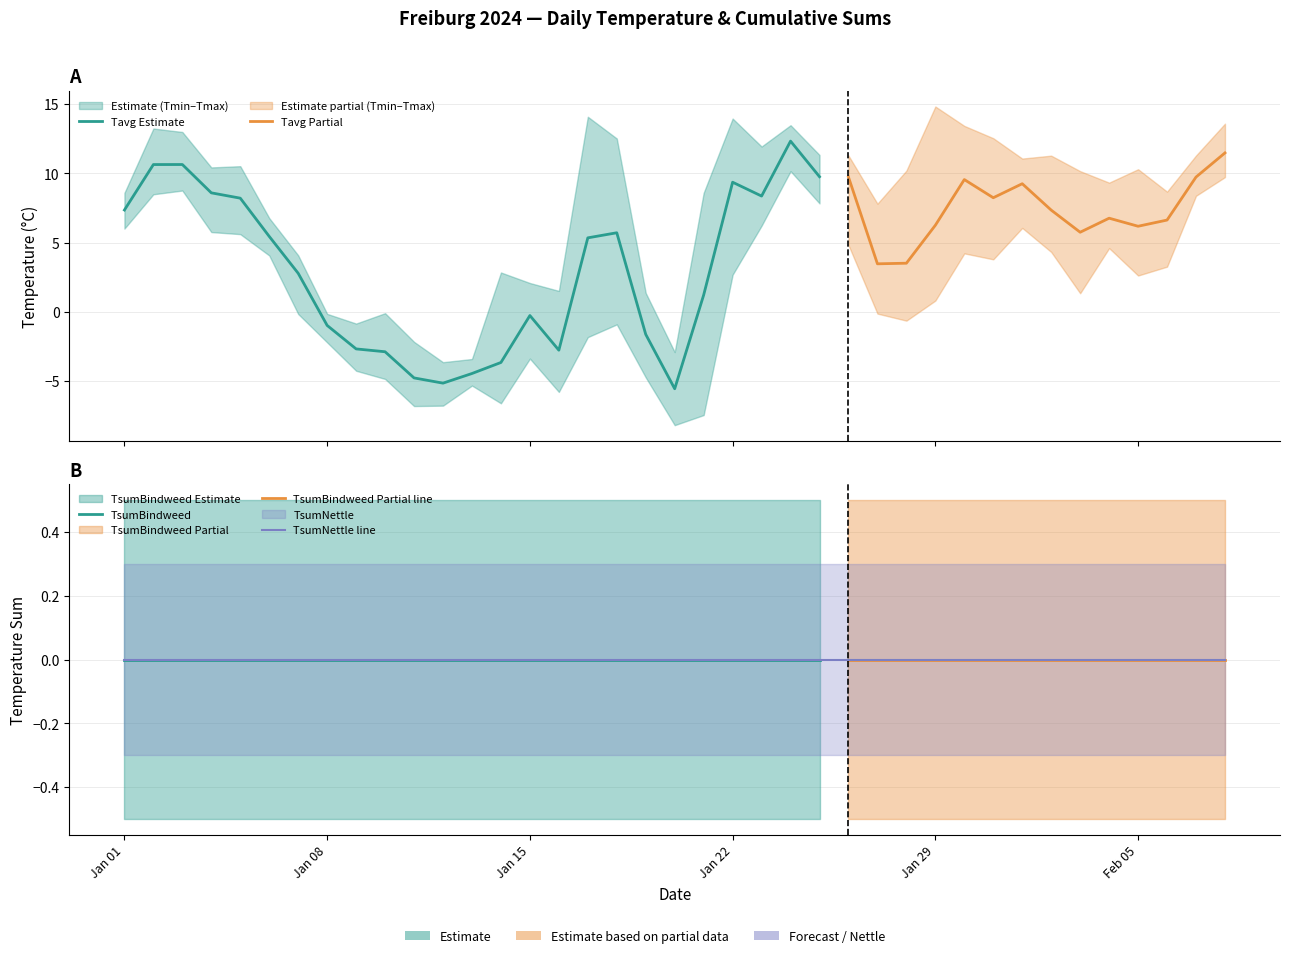

How many distinct data groups are displayed?

5